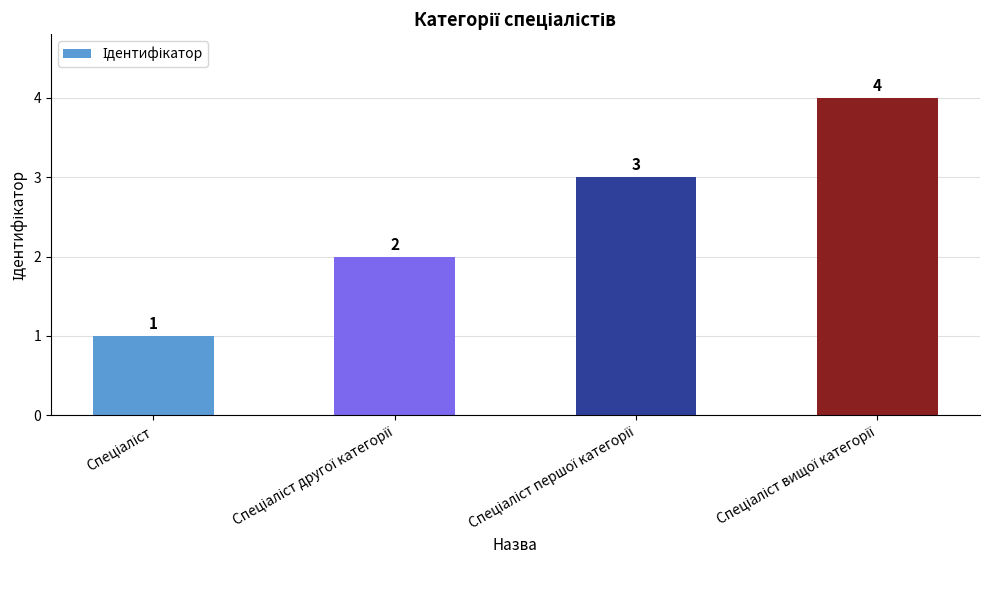

What is the value of the 1st bar from the left?

1